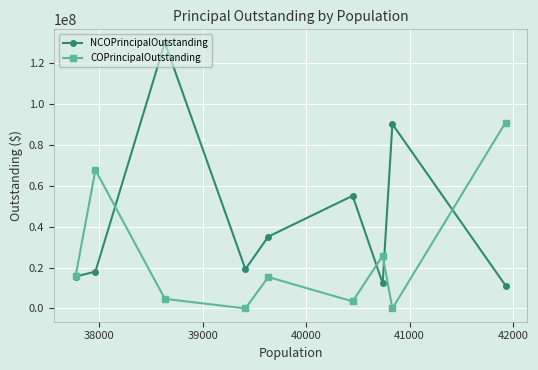

What is the maximum value shown in the chart?

129879764